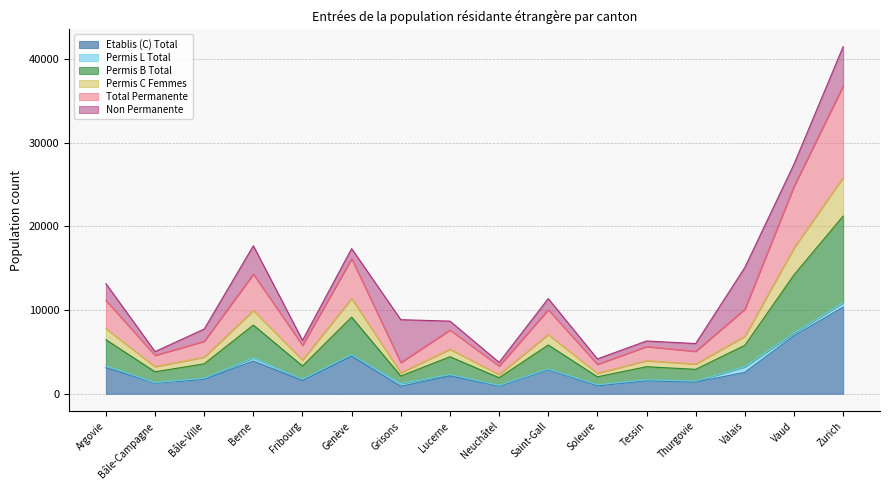

What is the label of the 3rd point from the left?

Bâle-Ville